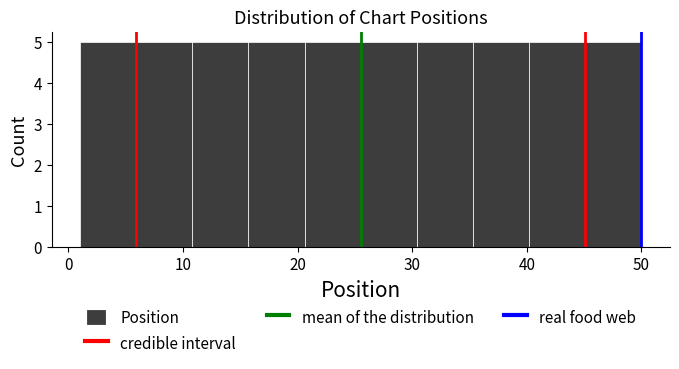

Reading left to right, list every bar in this chart as the range it spans on the x-axis followed by its height. Neither the bar edges nor the heights are printed on the chart, so give them approximately, as read against the axes.

1.0 to 5.9: 5
5.9 to 10.8: 5
10.8 to 15.7: 5
15.7 to 20.6: 5
20.6 to 25.5: 5
25.5 to 30.4: 5
30.4 to 35.3: 5
35.3 to 40.2: 5
40.2 to 45.1: 5
45.1 to 50.0: 5